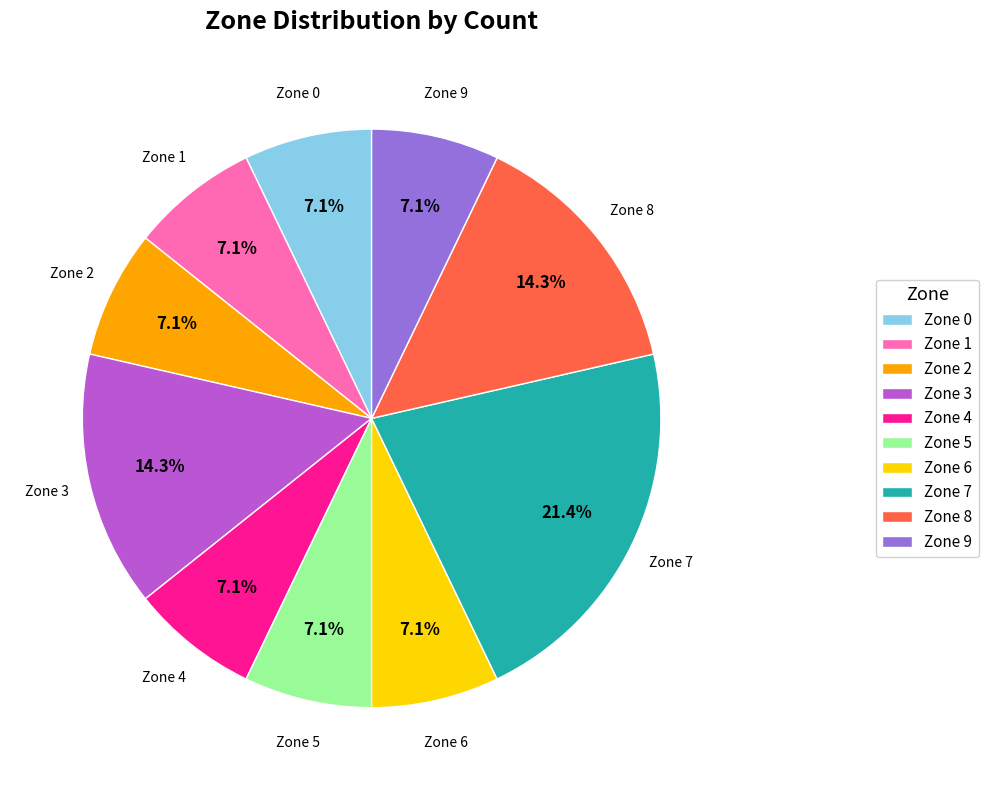

How many slices are in this pie chart?

10